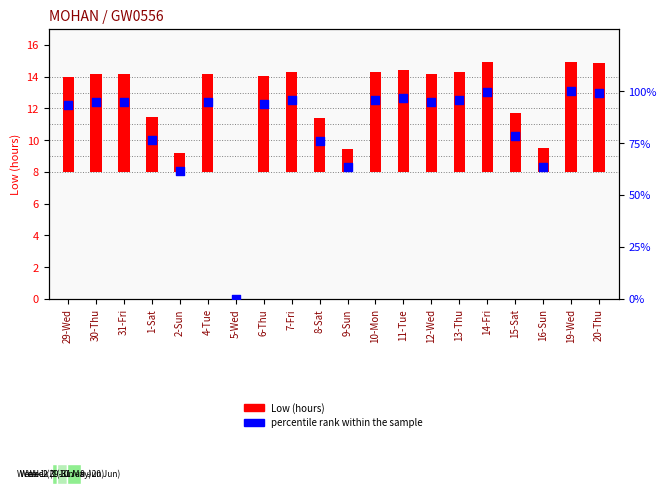

Which series has the largest total across all categories?

percentile rank within the sample